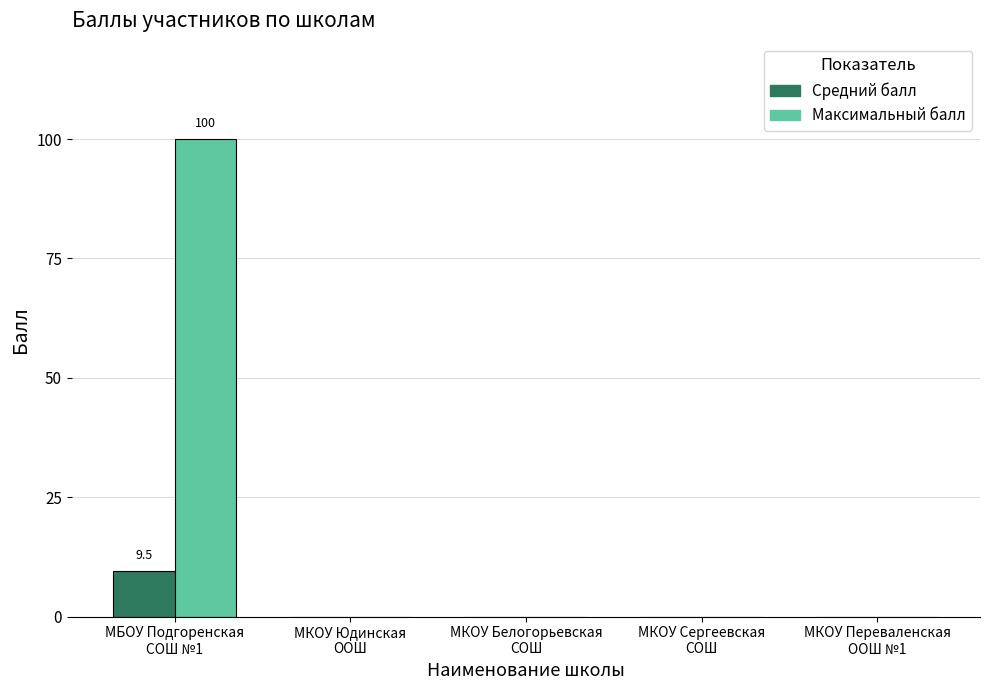

What is the sum of all Максимальный балл values?

100.0